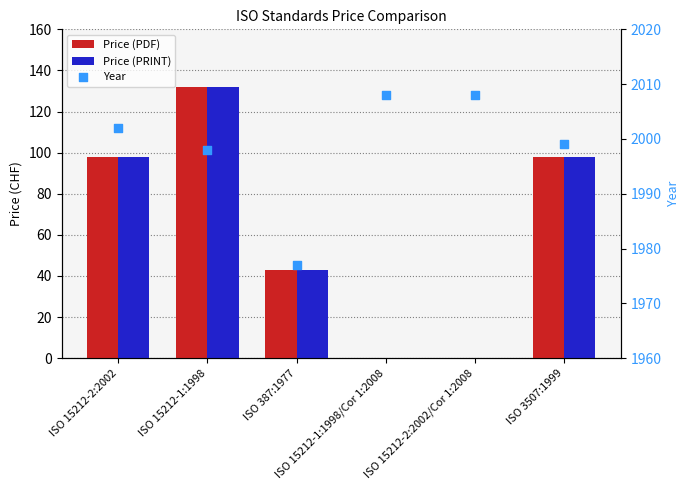

Which series has the widest spread of Y values?

Price (PDF)